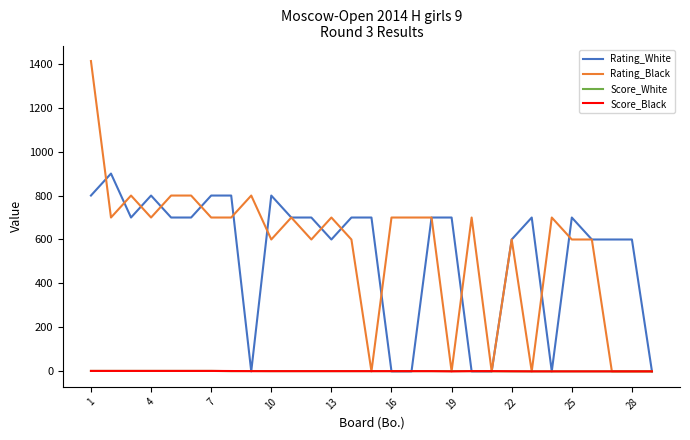

How many series are shown in this chart?

4